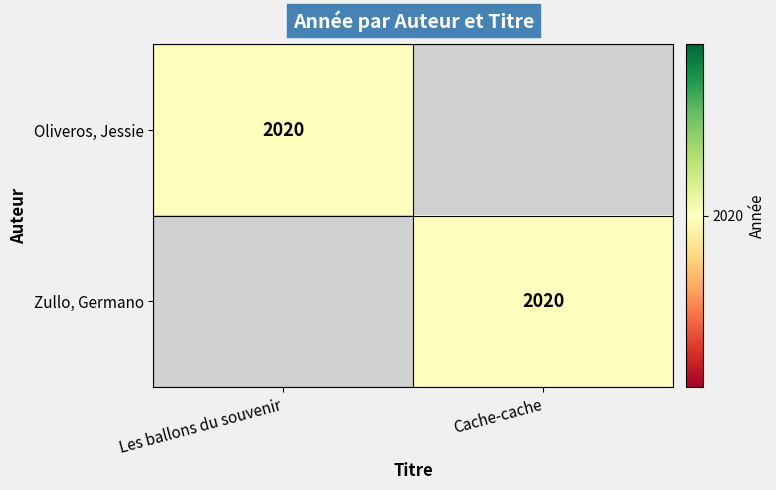

The value of Zullo, Germano at Cache-cache is 2020. True or false?

True